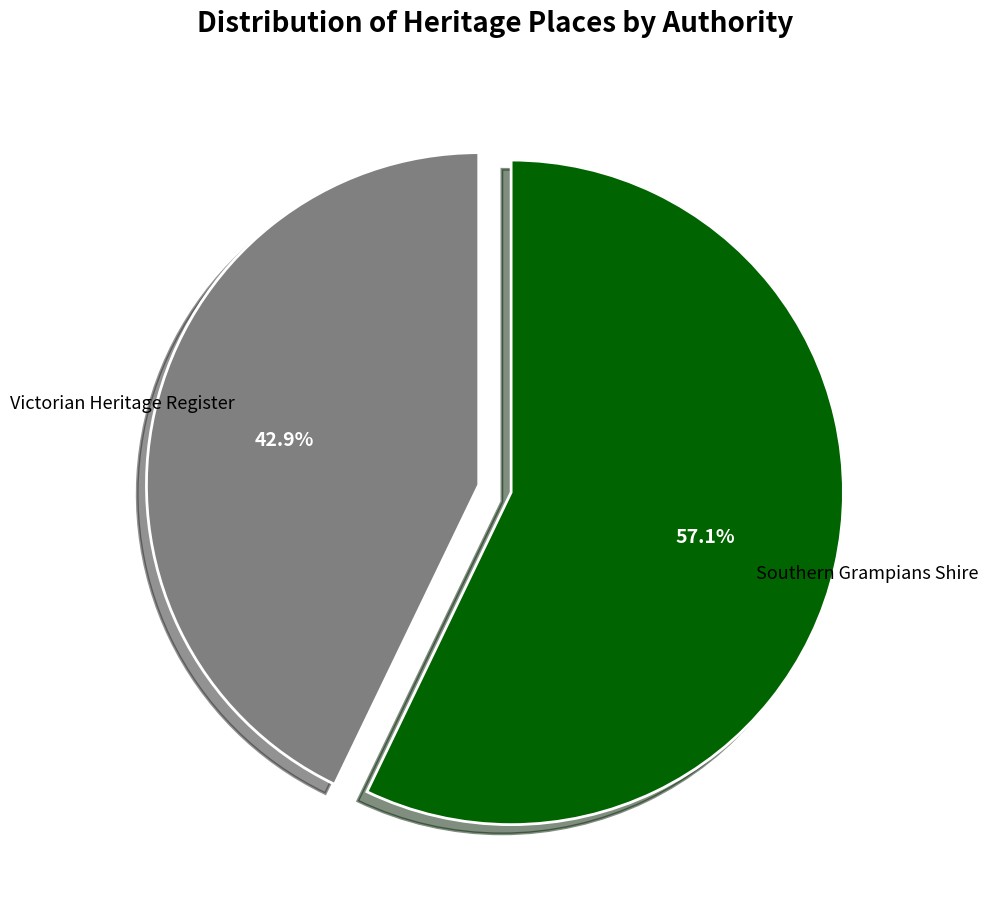

Which category has the biggest portion of the pie?

Southern Grampians Shire